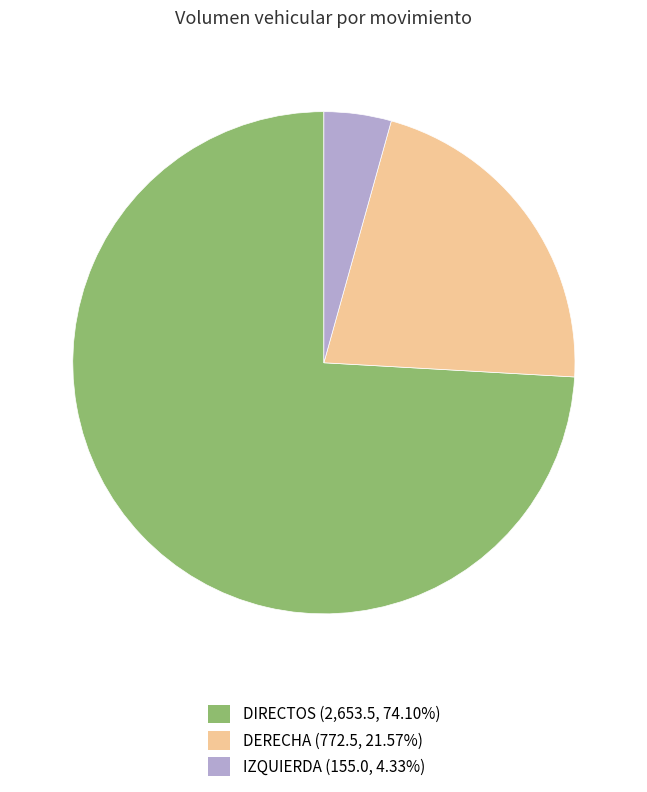

Does DERECHA account for over 50% of the chart?

No